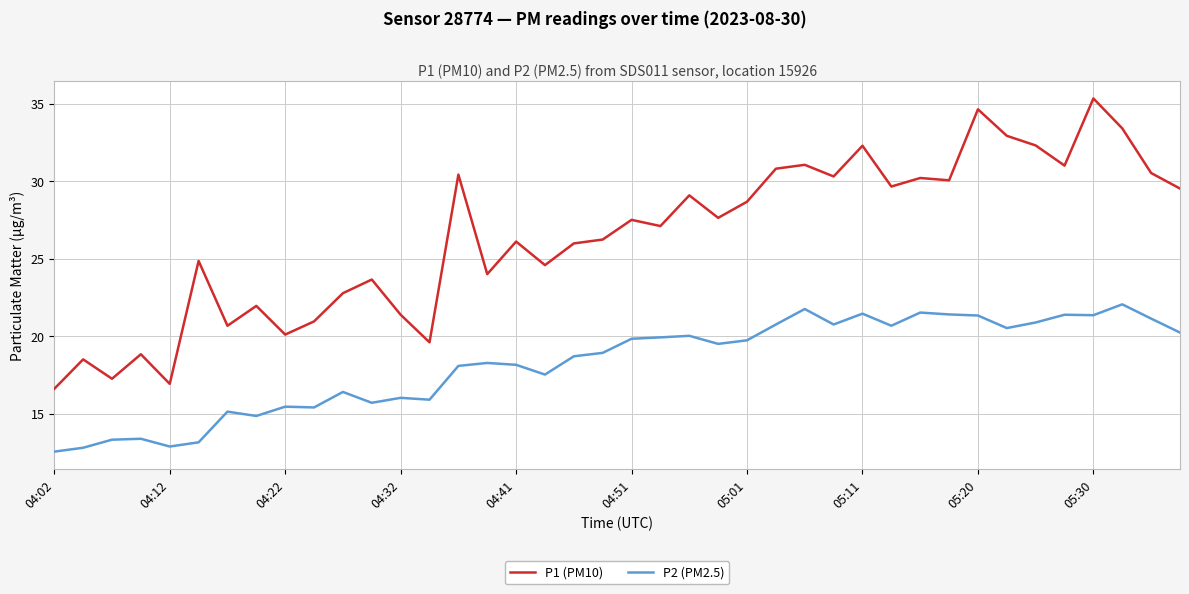

Which series has the widest spread of values?

P1 (PM10)